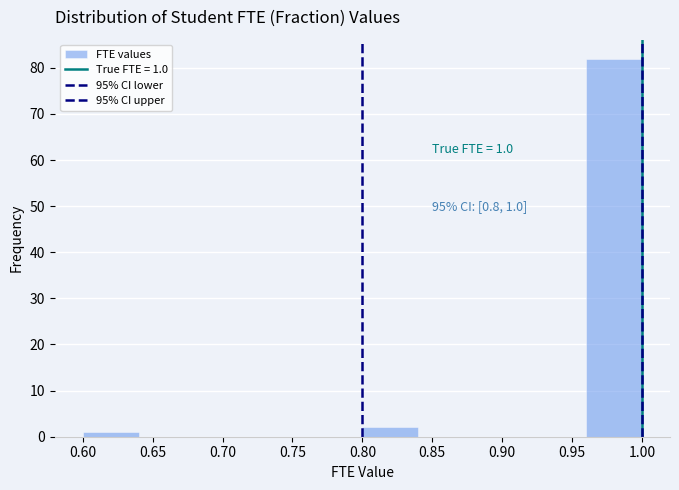

Which range on the x-axis has the tallest bar?

0.96 to 1.00